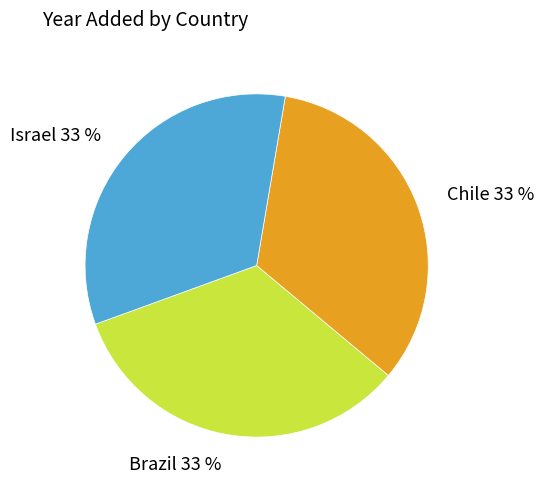

Is the sum of Brazil and Chile greater than half?

Yes